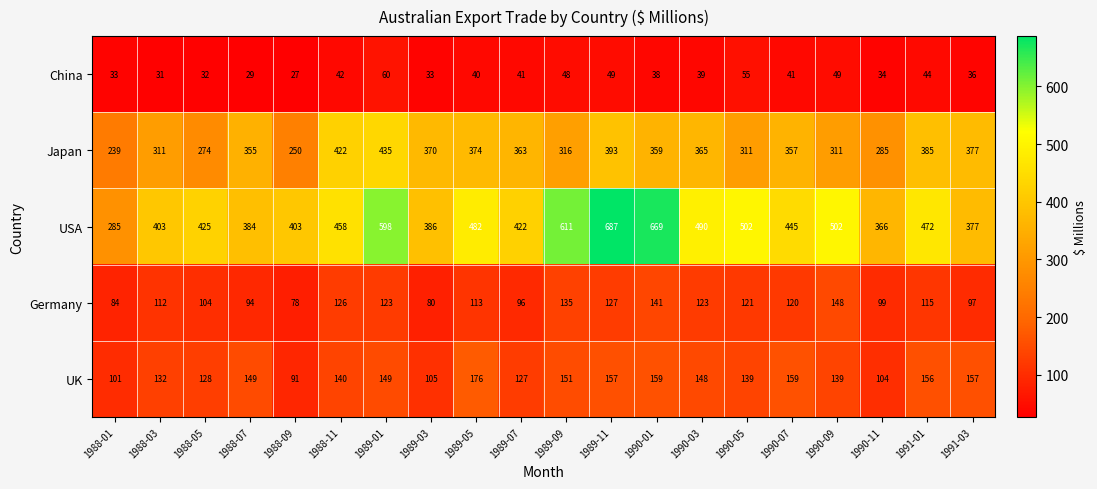

Where is USA nearest to the value 486?

1989-05